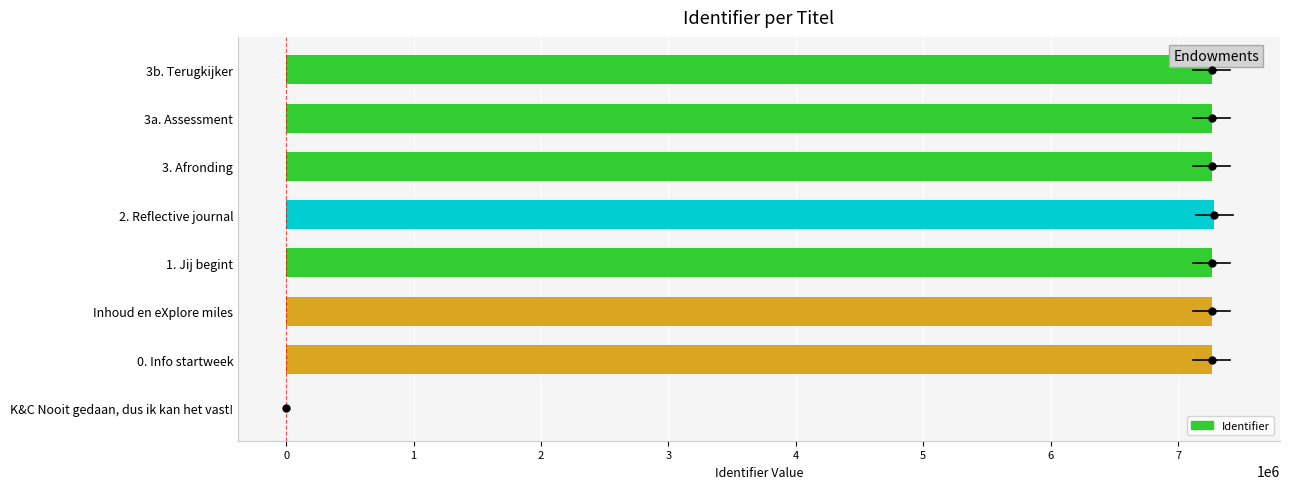

What is the greatest value displayed?

7282790